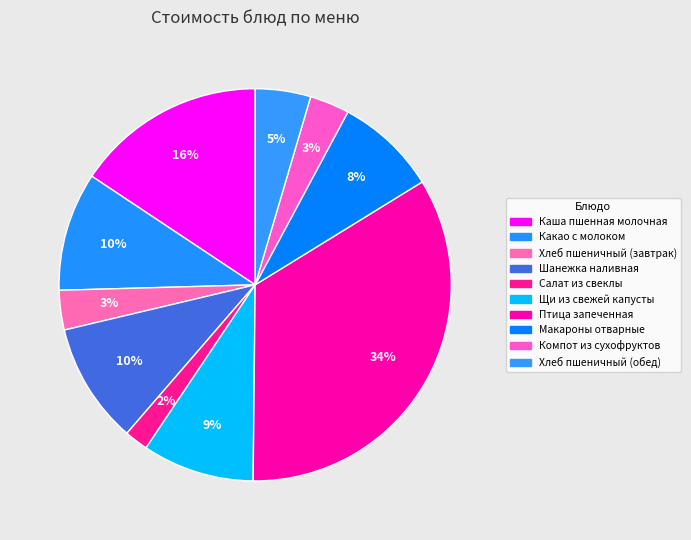

To the nearest percent, what is the combined percentage of Какао с молоком and Птица запеченная?

44%